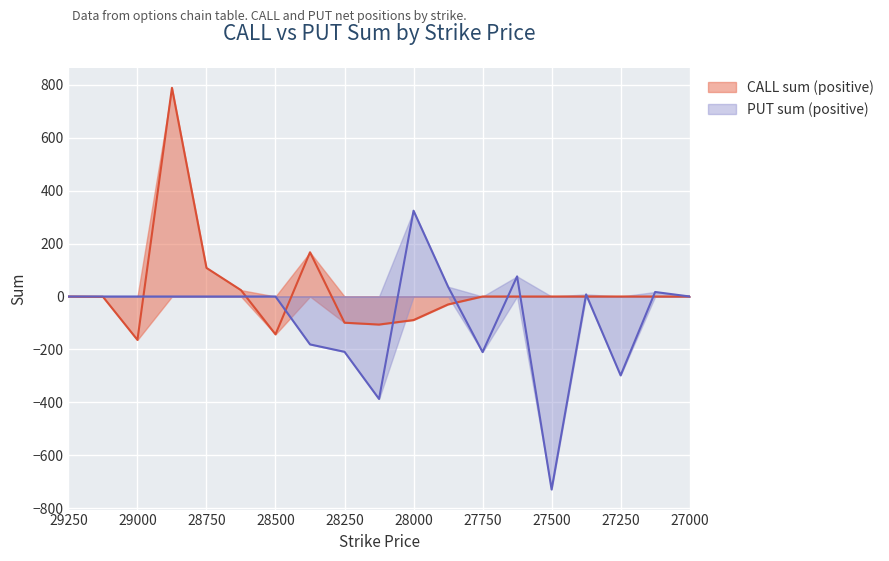

Is it true that CALL sum equals 167 at 28375?

True